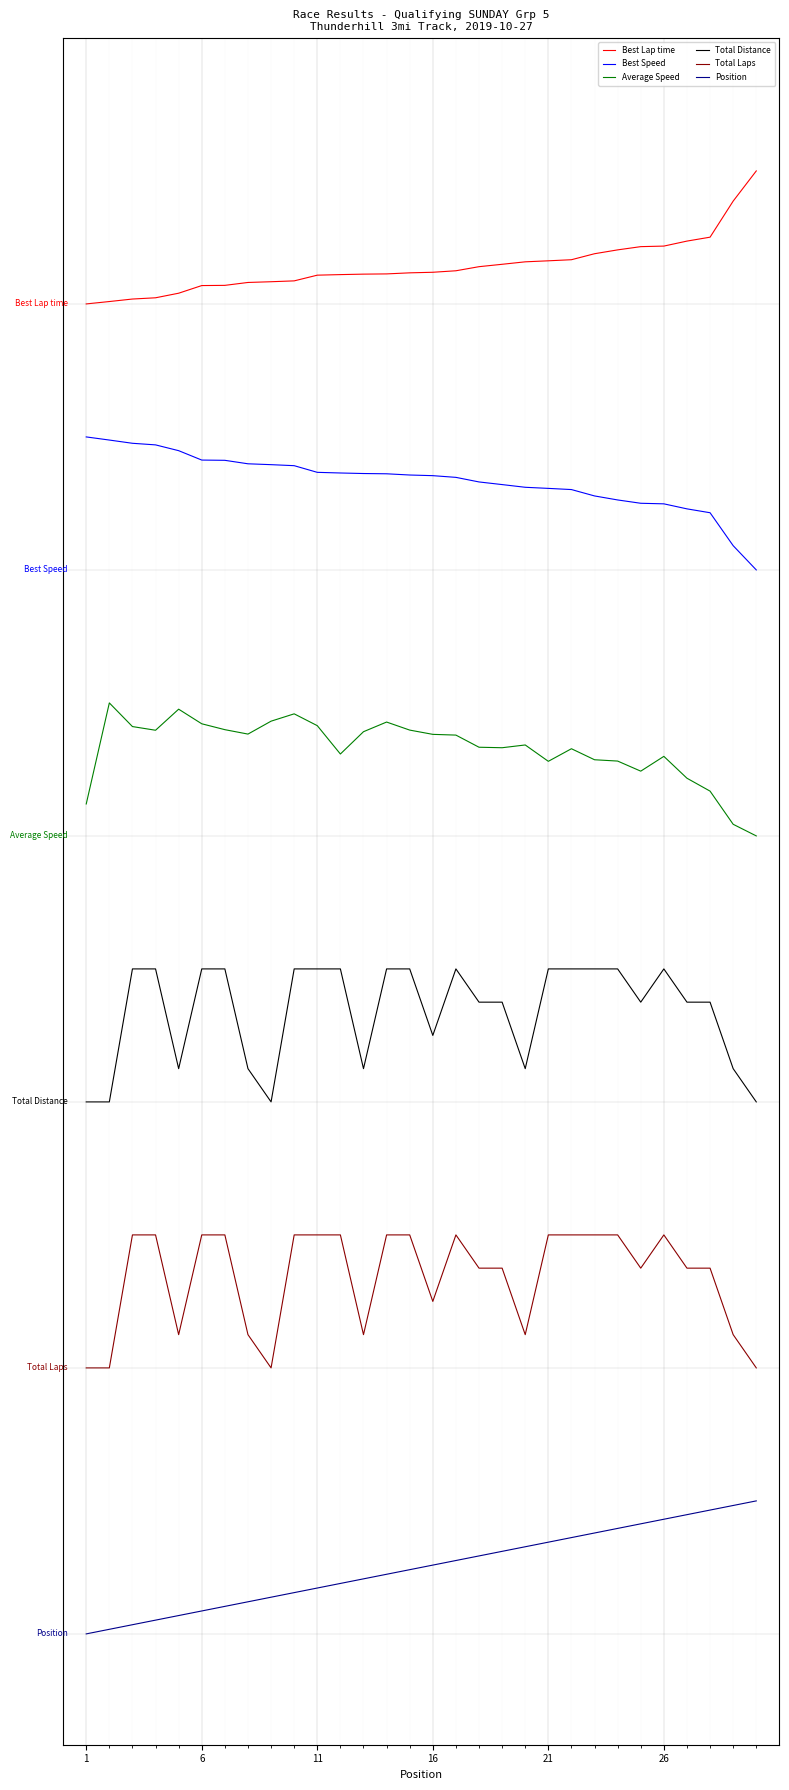

Count the Total Laps values in the range 1 to 2.

30